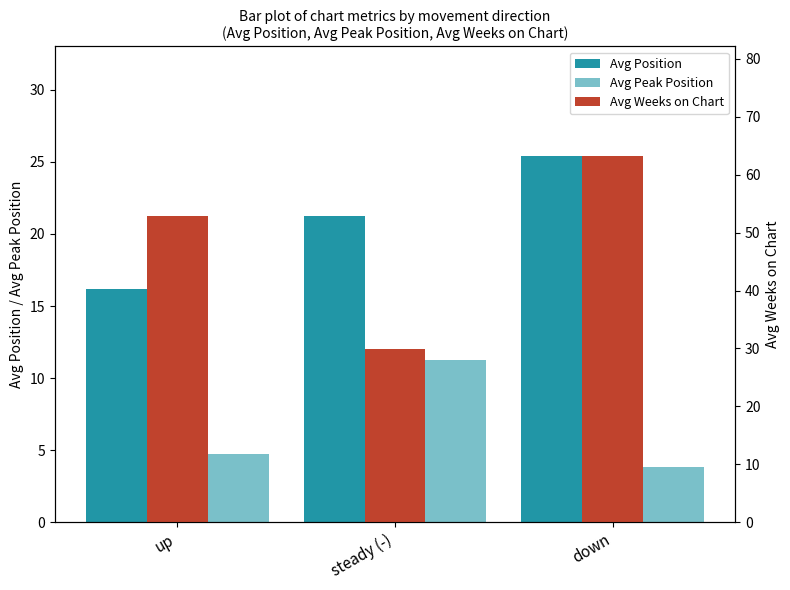

How many groups of bars are there?

3